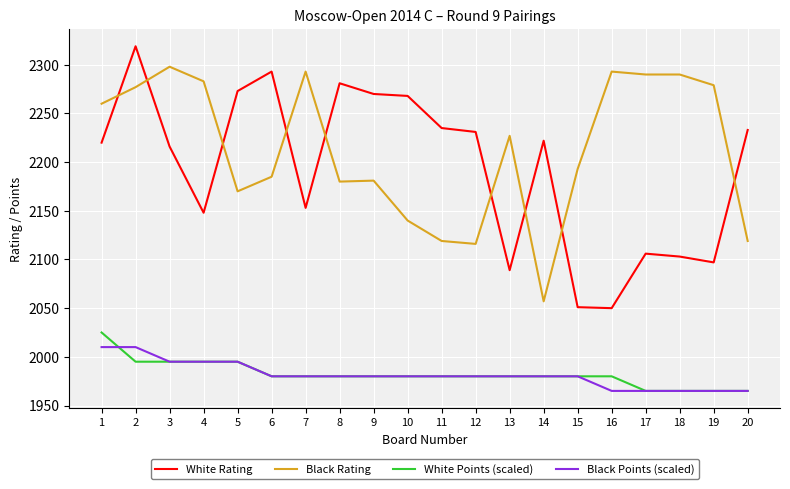

True or false: White Points (scaled) and Black Rating intersect in this chart.

False